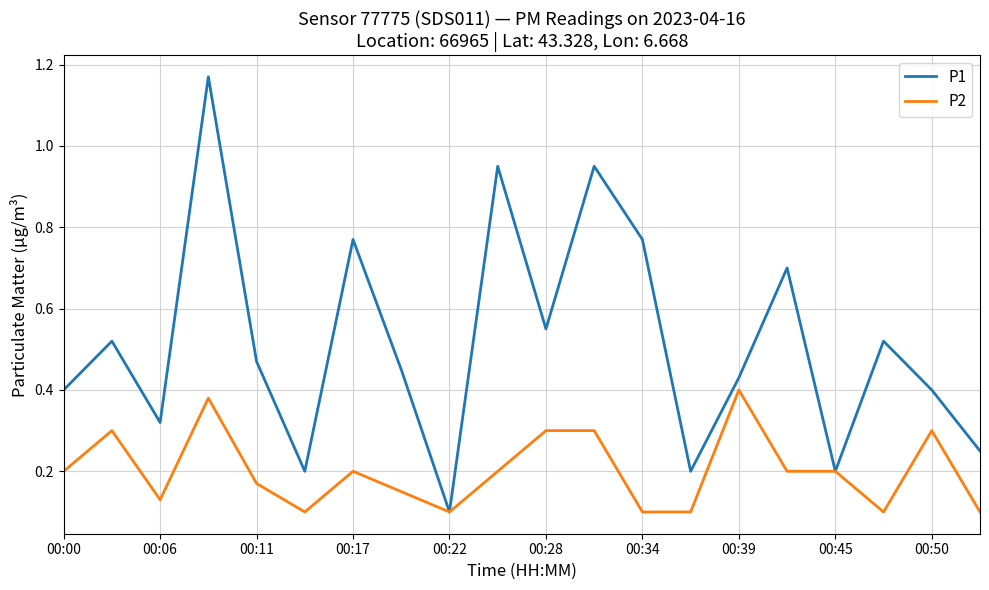

Does the chart display data point markers on the line(s)?

No